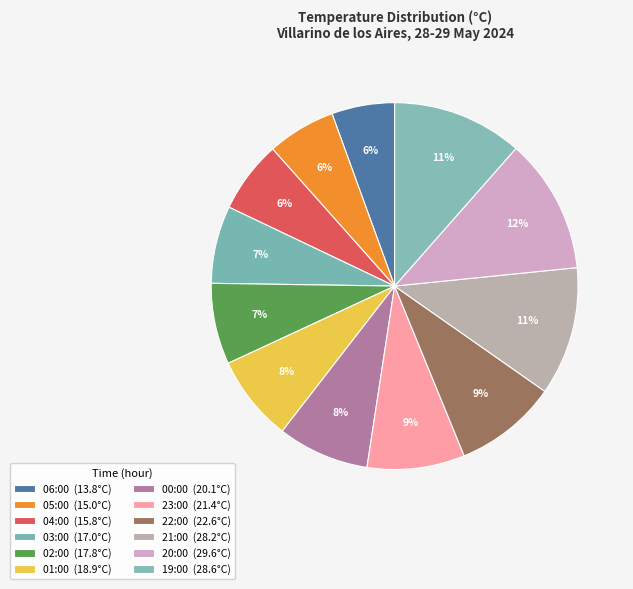

How many segments does this pie chart have?

12